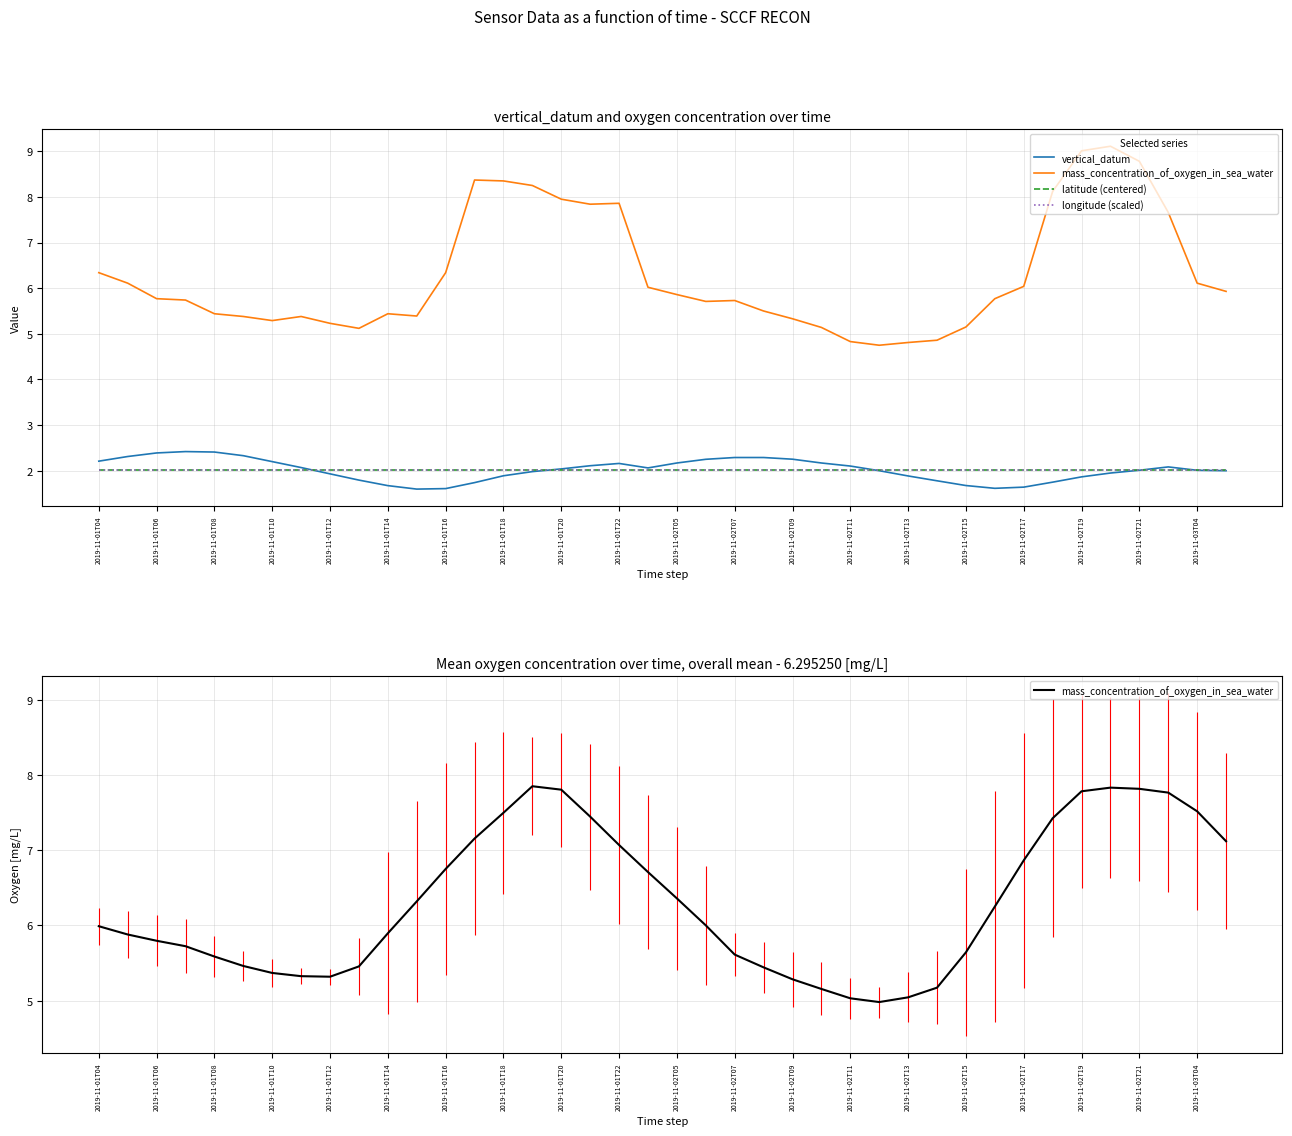

What is the maximum value shown in the chart?

7.9